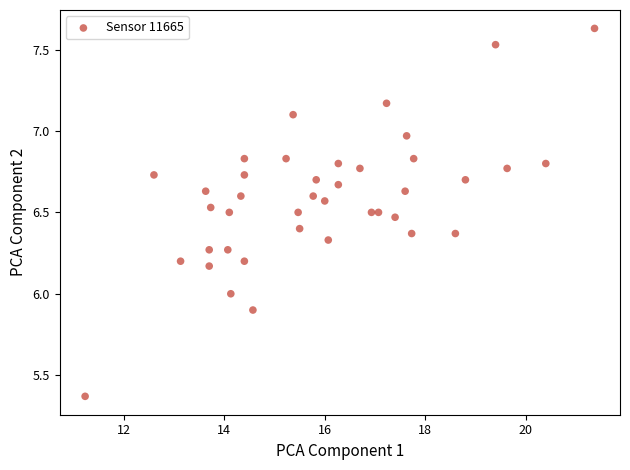

What is the range of Y values (max minus min)?

2.3